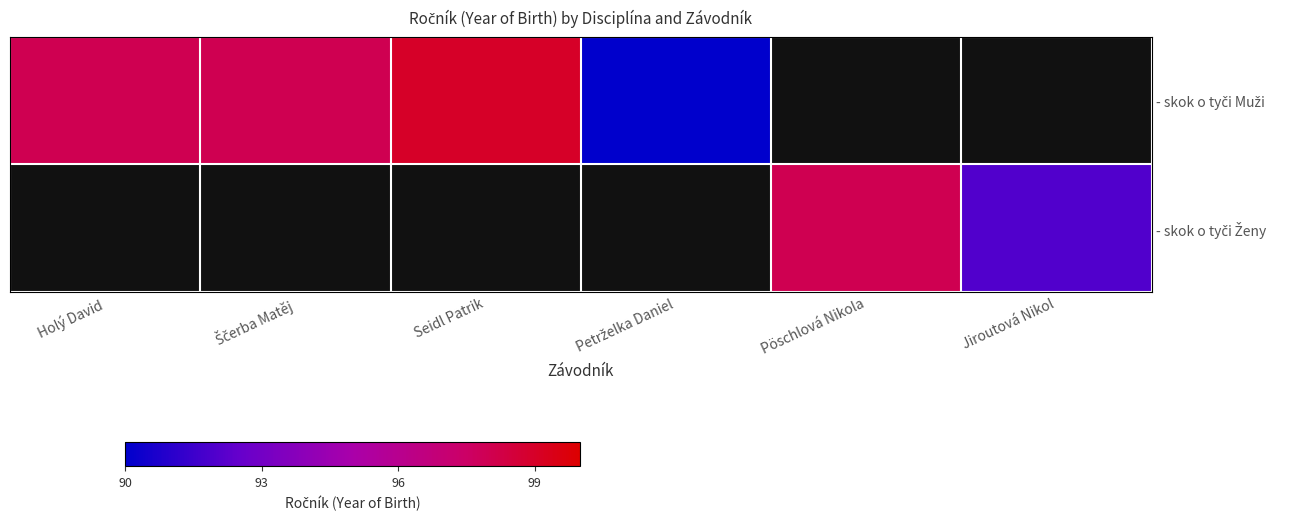

Which has a higher value, Holý David or Seidl Patrik?

Seidl Patrik